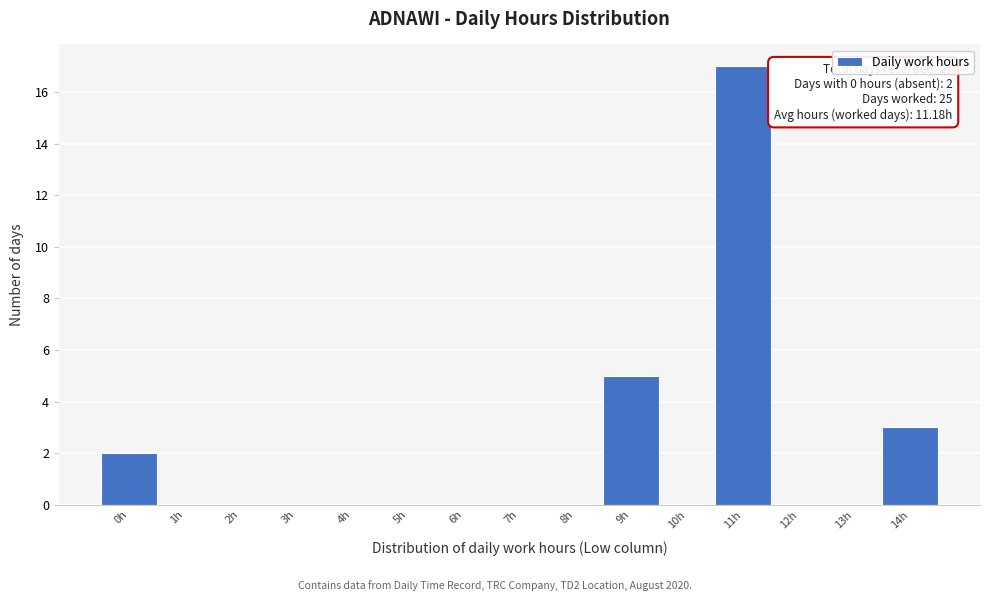

Reading left to right, list all the values displayed in this chart.

0h=2	1h=0	2h=0	3h=0	4h=0	5h=0	6h=0	7h=0	8h=0	9h=5	10h=0	11h=17	12h=0	13h=0	14h=3